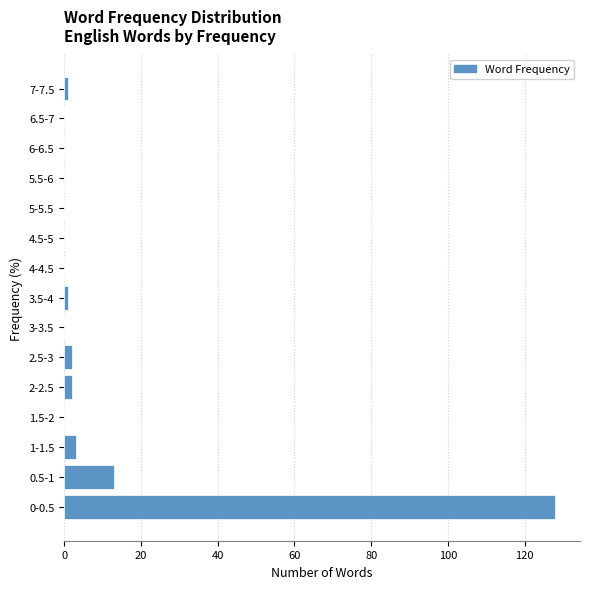

Reading bottom to top, transcribe all the data shown in this chart.

0-0.5=128	0.5-1=13	1-1.5=3	1.5-2=0	2-2.5=2	2.5-3=2	3-3.5=0	3.5-4=1	4-4.5=0	4.5-5=0	5-5.5=0	5.5-6=0	6-6.5=0	6.5-7=0	7-7.5=1